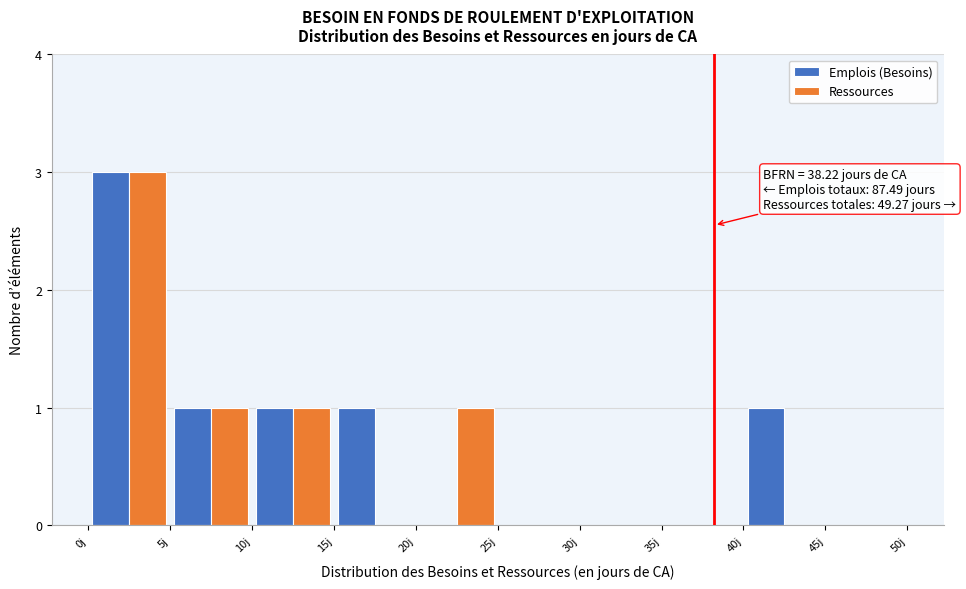

In the Ressources series, which range on the x-axis has the tallest bar?

0 to 5